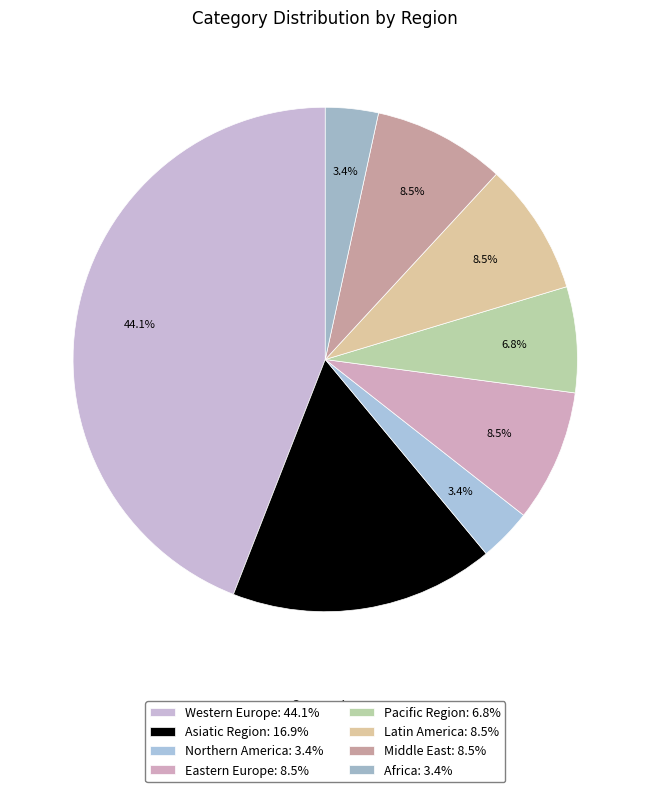

How many slices are in this pie chart?

8